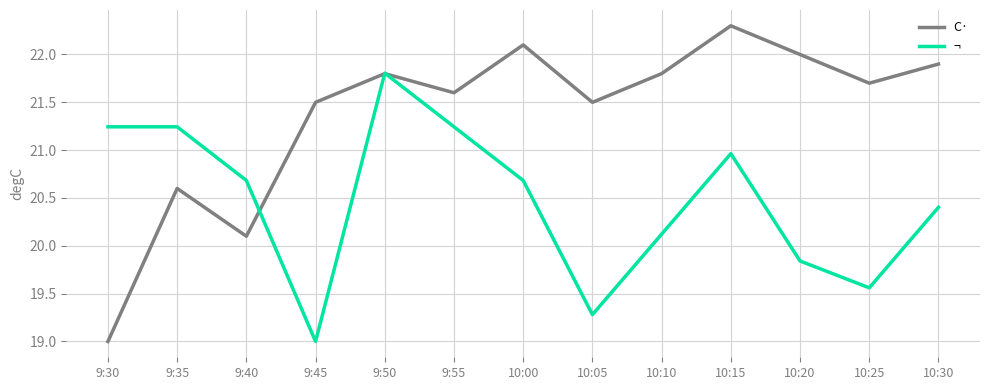

What is the approximate value of C· at 9:35?

20.6